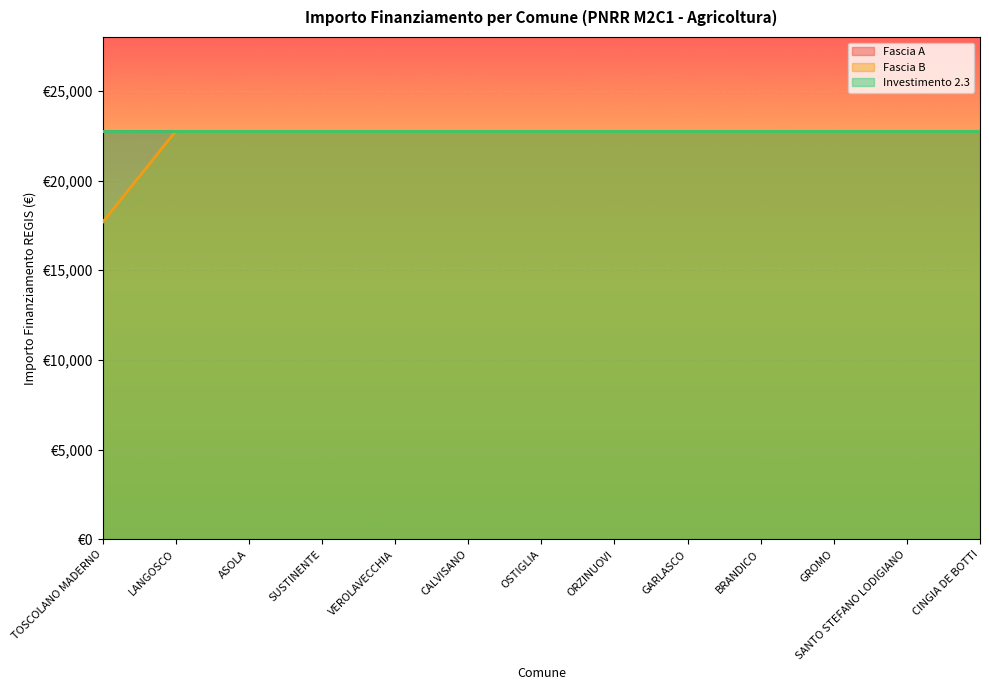

True or false: Fascia A and Investimento 2.3 intersect in this chart.

False